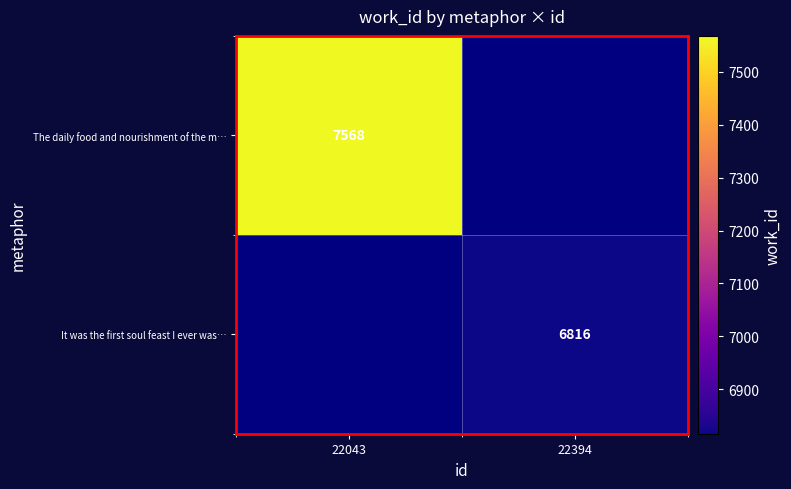

At which category does the chart reach its peak across all series?

22043